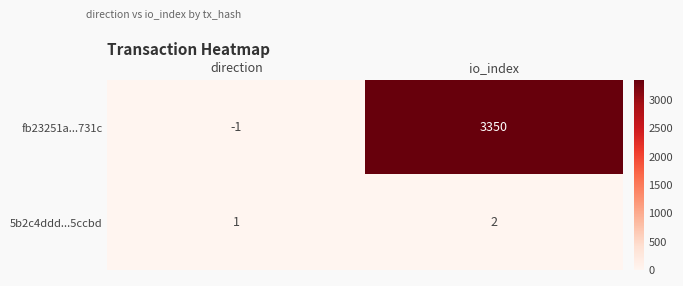

Is it true that 5b2c4ddd...5ccbd equals 2 at io_index?

True